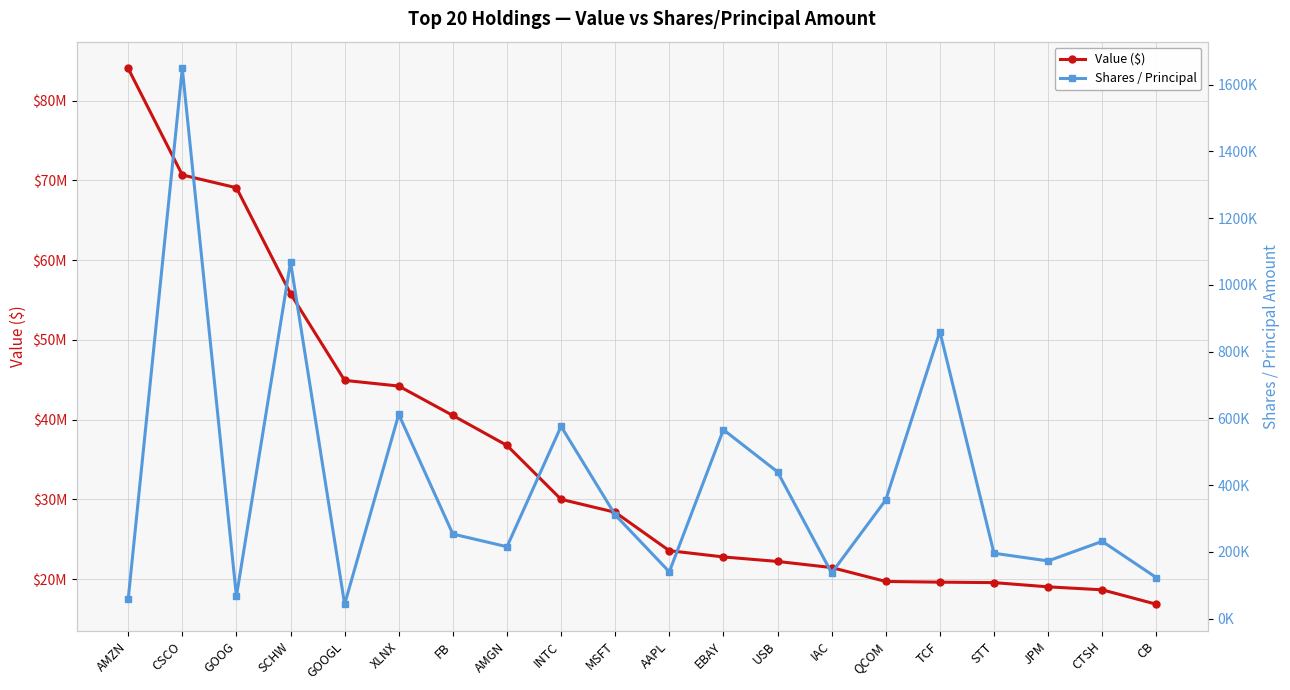

Where is the first local minimum for Shares / Principal?

GOOG